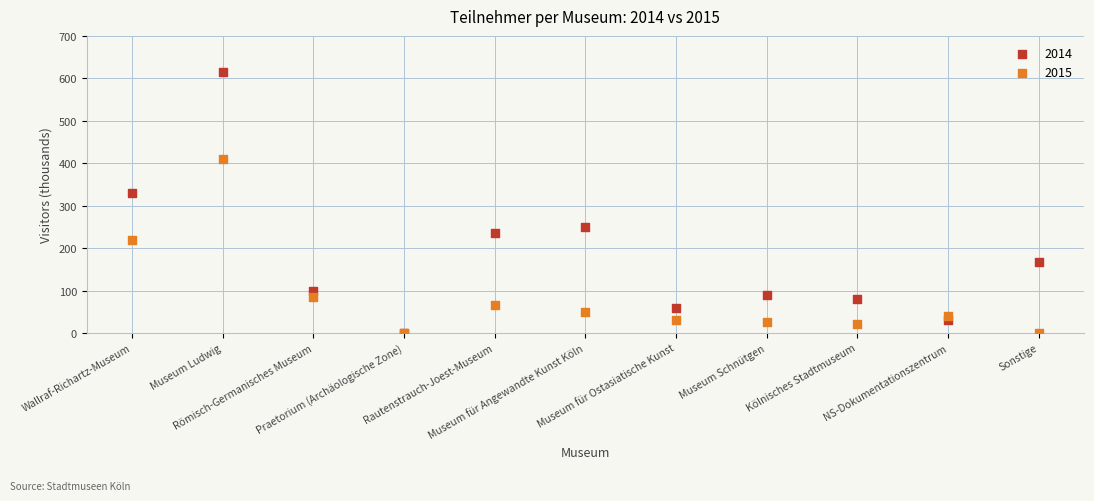

In the 2015 series, what Y value is closest to 204?

220